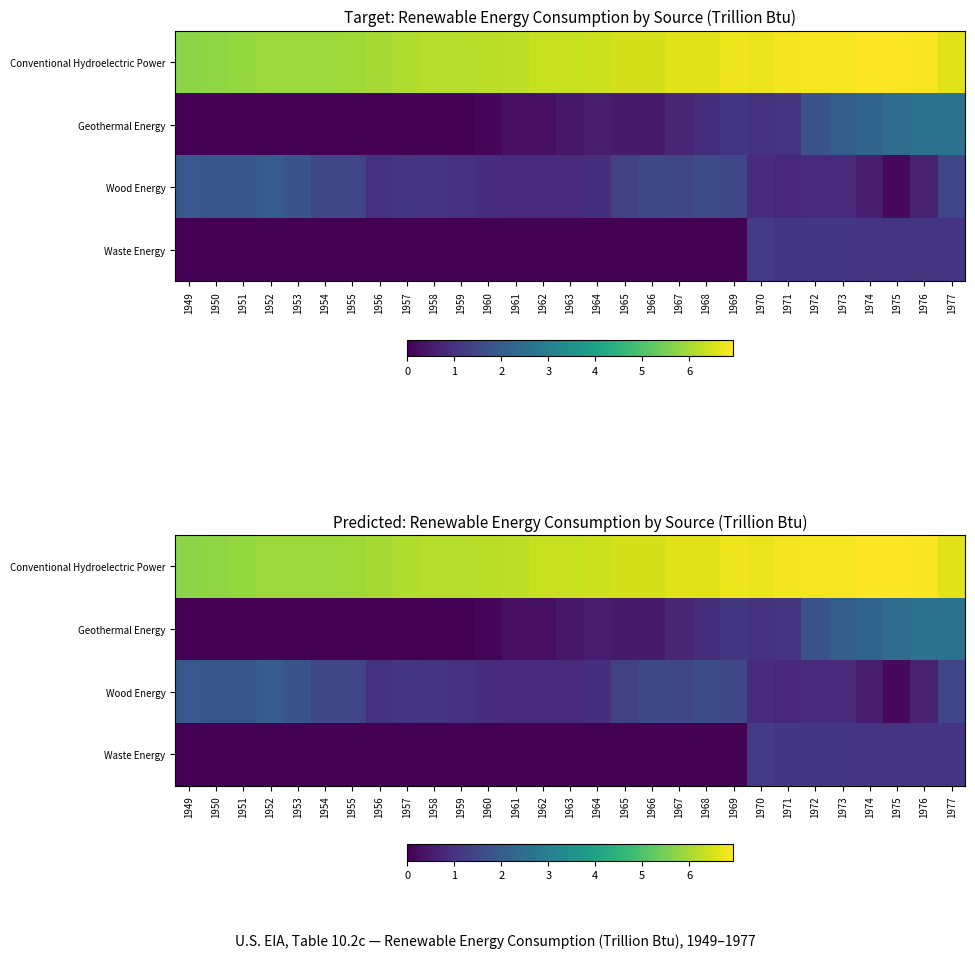

How many positive values does the Waste Energy series have?

8